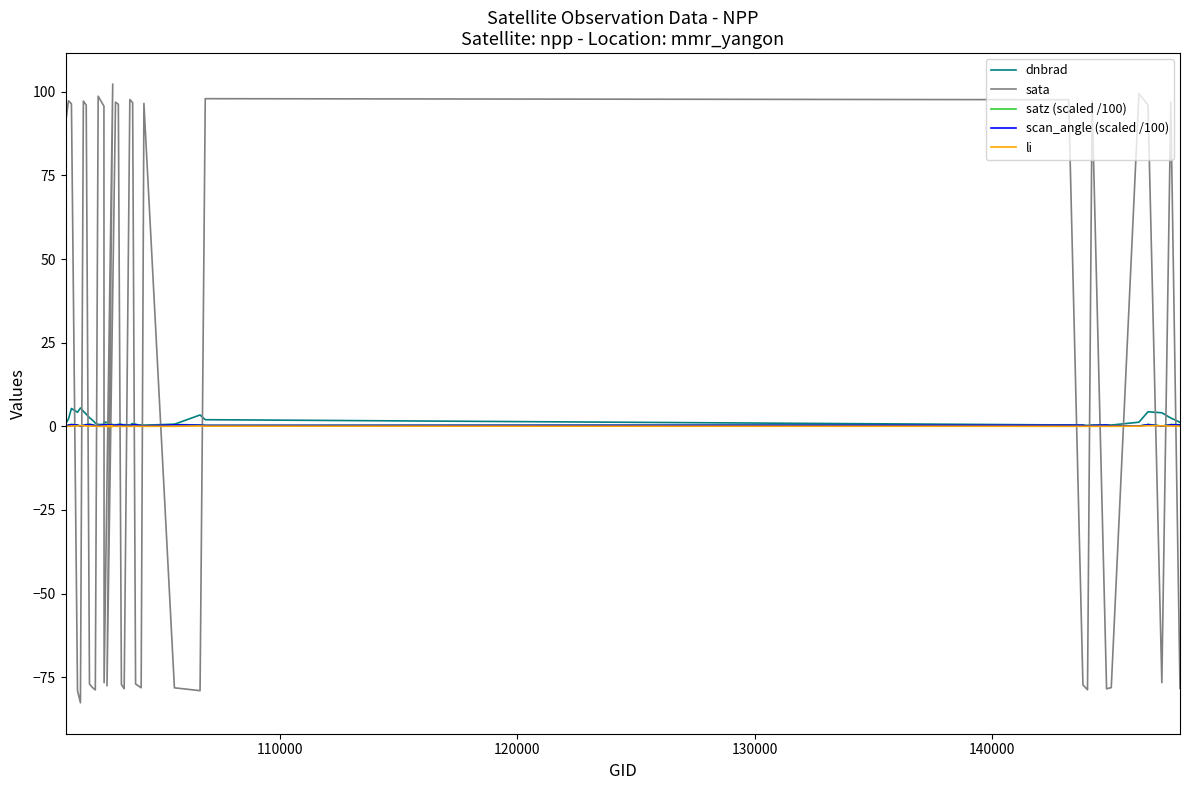

Read the dnbrad value at 110000.

2.2